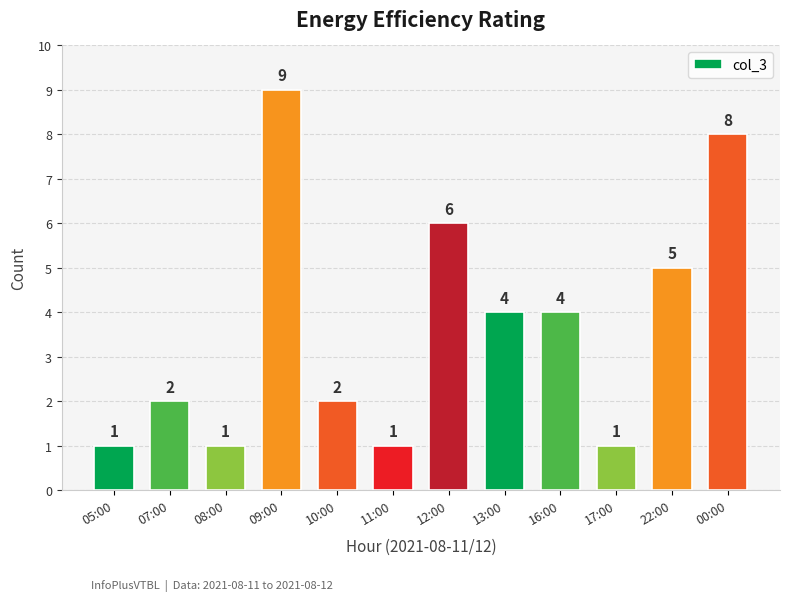

Does the chart contain stacked bars?

No